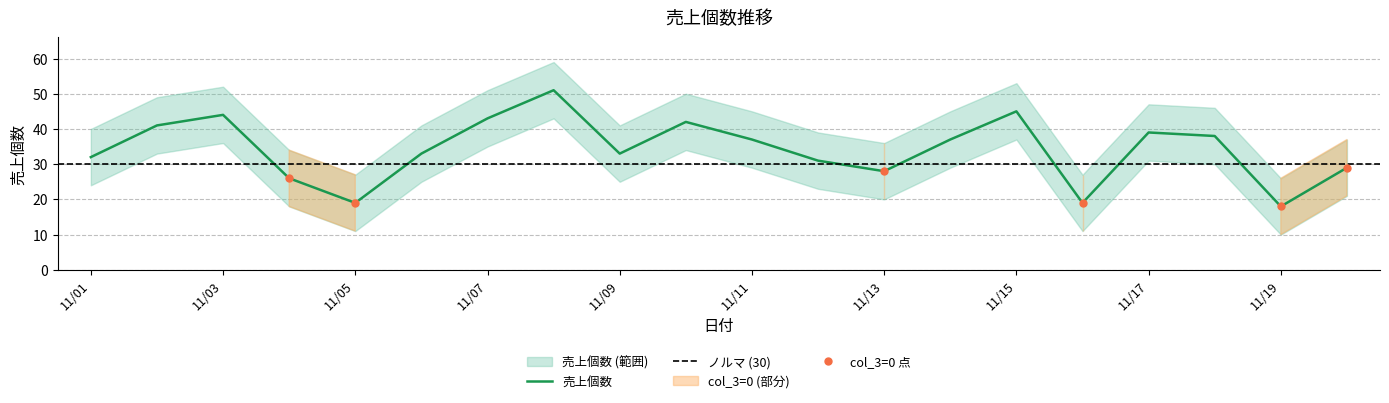

What is the minimum value shown in the chart?

18